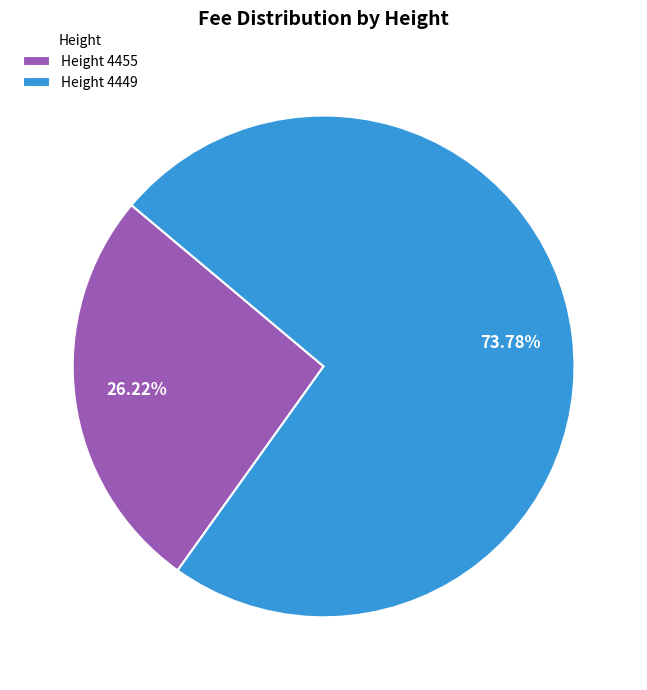

How many slices are in this pie chart?

2